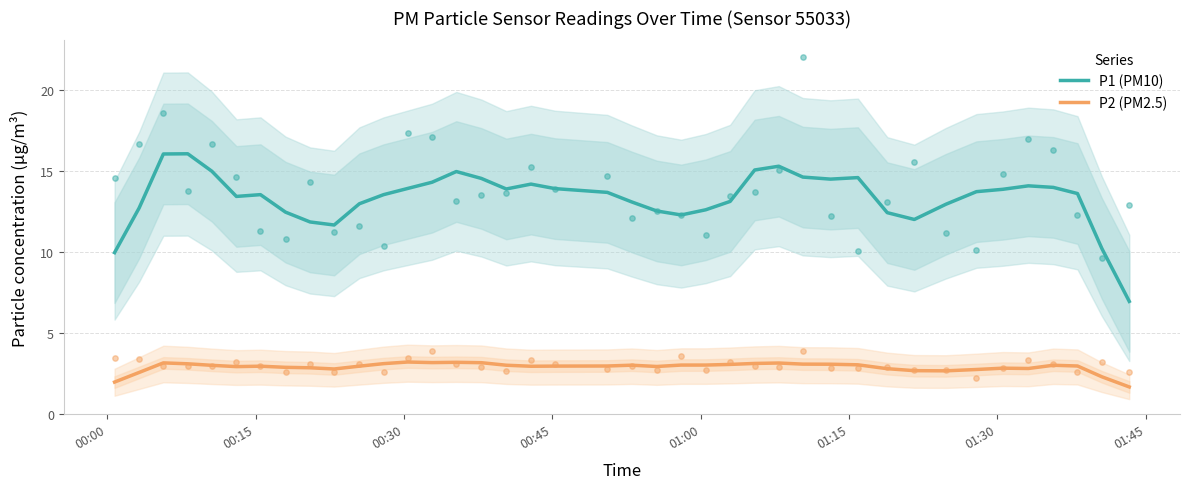

Which series has the largest total across all categories?

P1 (PM10)